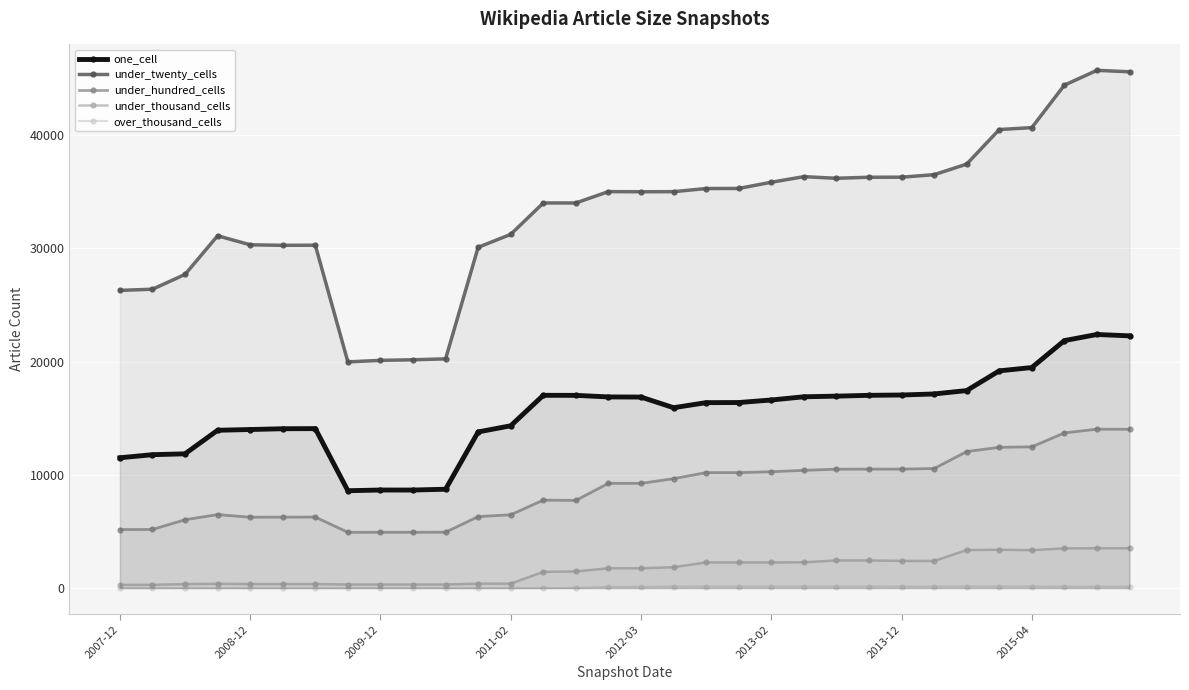

Rank the series by their maximum value, from highest to lowest.

under_twenty_cells, one_cell, under_hundred_cells, under_thousand_cells, over_thousand_cells